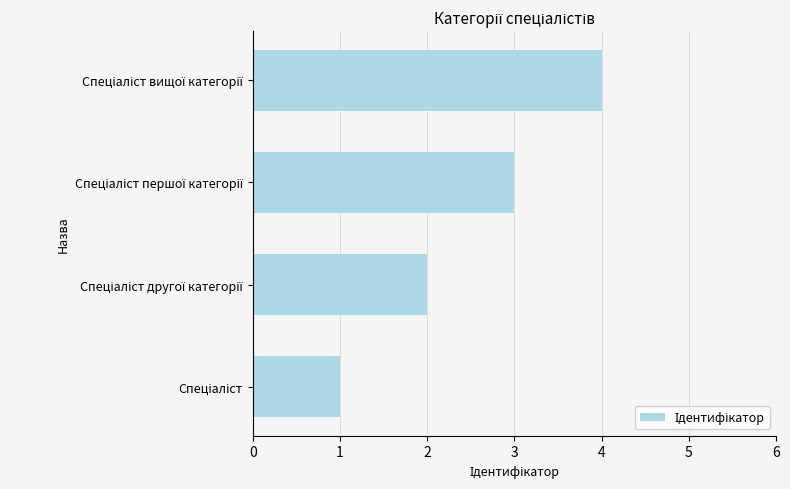

What is the difference between the maximum and minimum values?

3